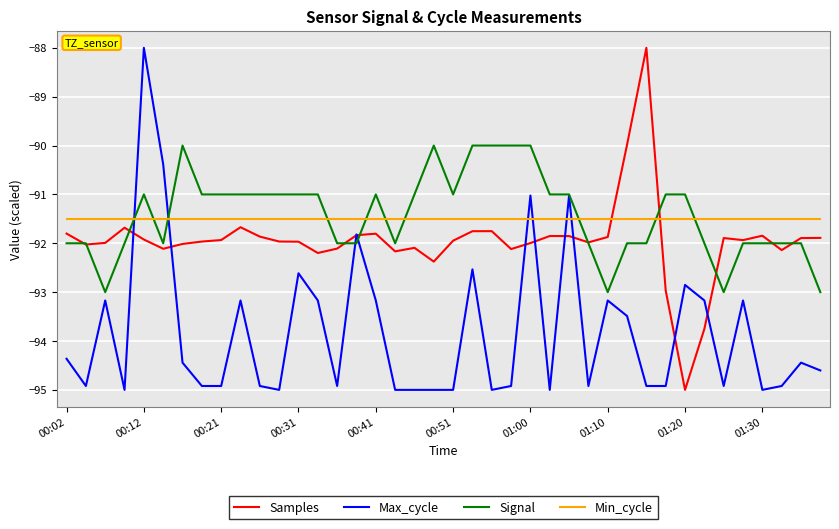

What is the maximum value shown in the chart?

-88.0